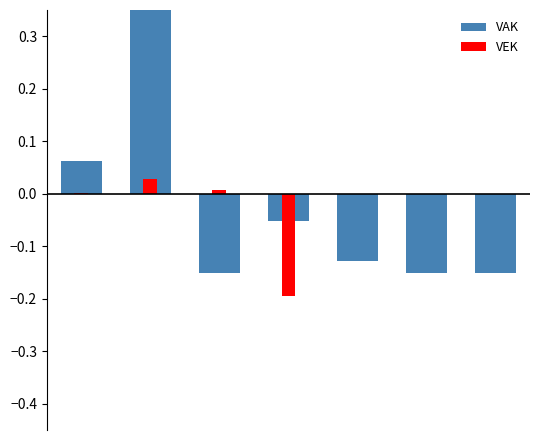

The VEK series shows -0.2 at 3. True or false?

True